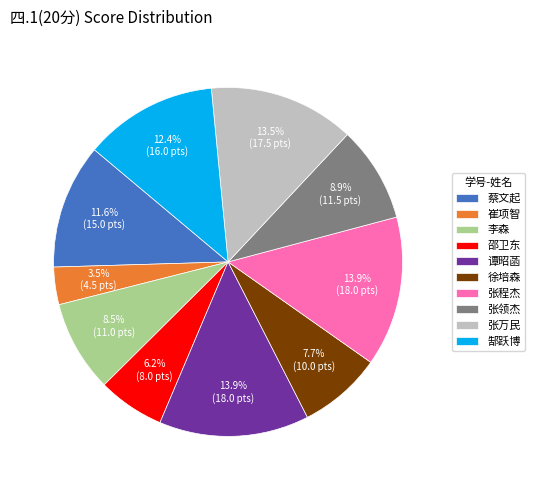

Is there any slice that represents more than half of the pie?

No